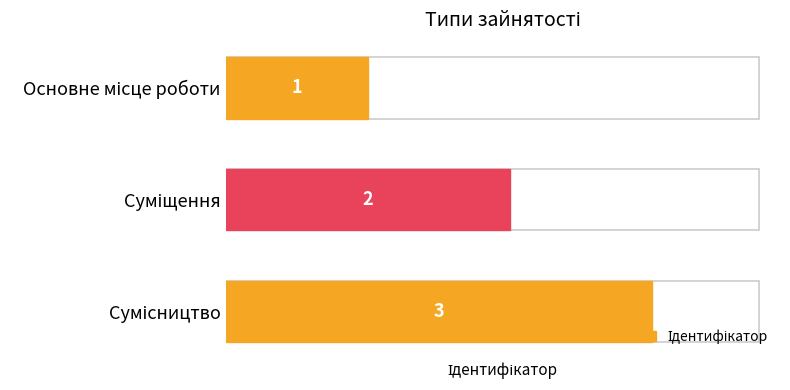

What is the maximum value shown in the chart?

3